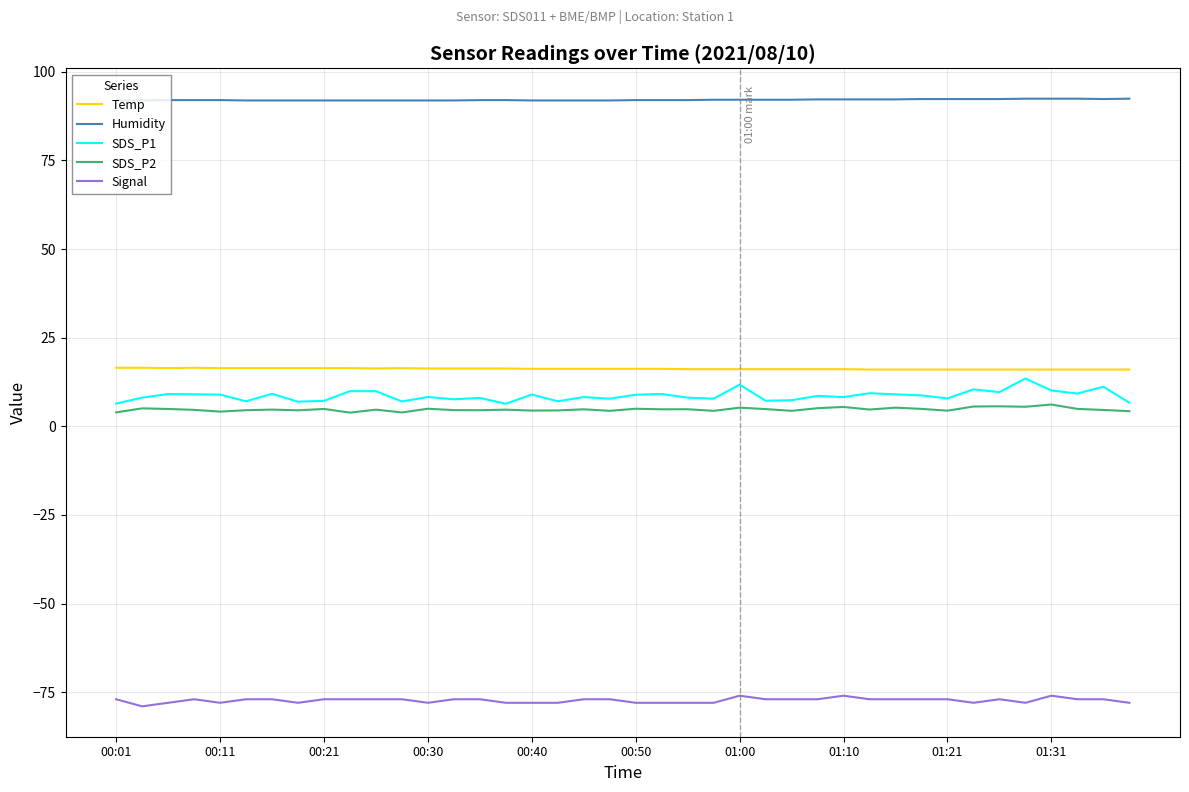

Which series has the widest spread of values?

SDS_P1